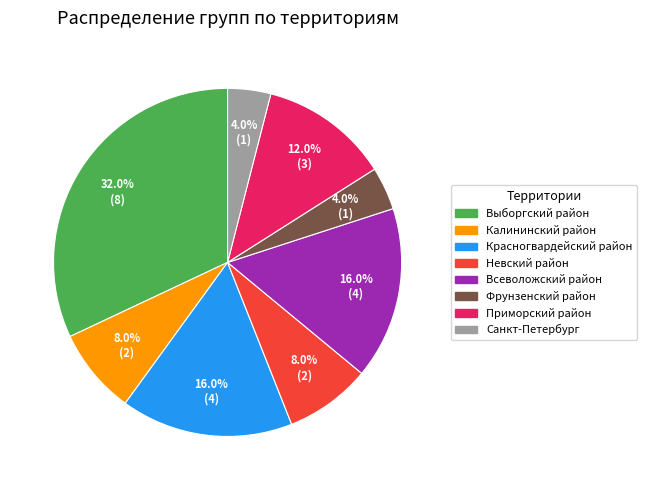

Is there any slice that represents more than half of the pie?

No